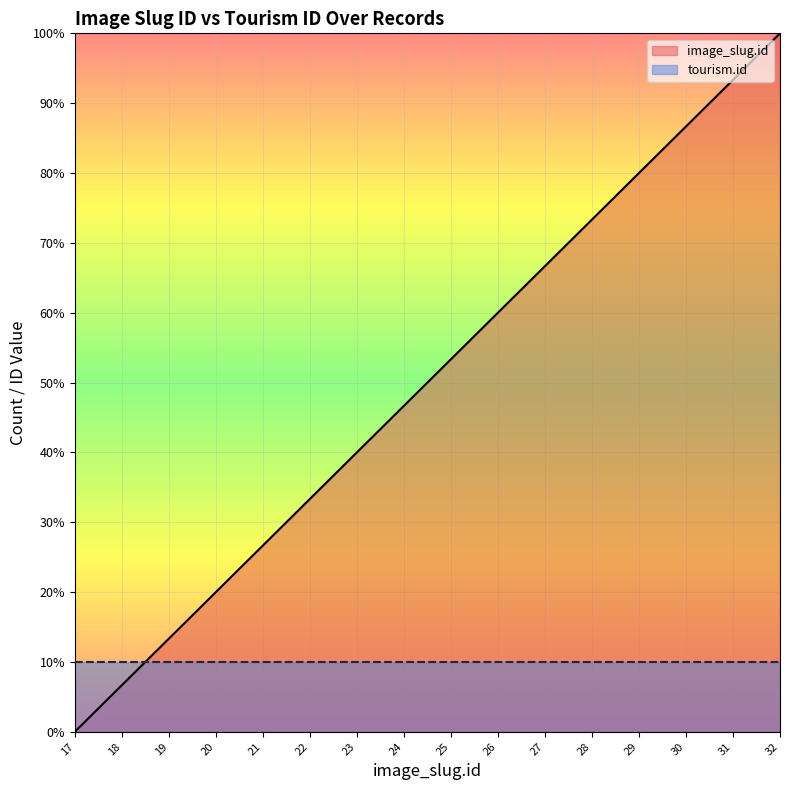

Where is the data nearest to the value 50?

24